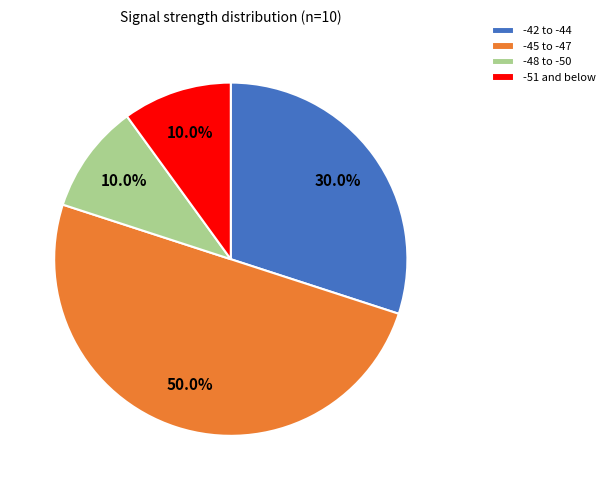

What percentage is NOT represented by -45 to -47?

50.0%